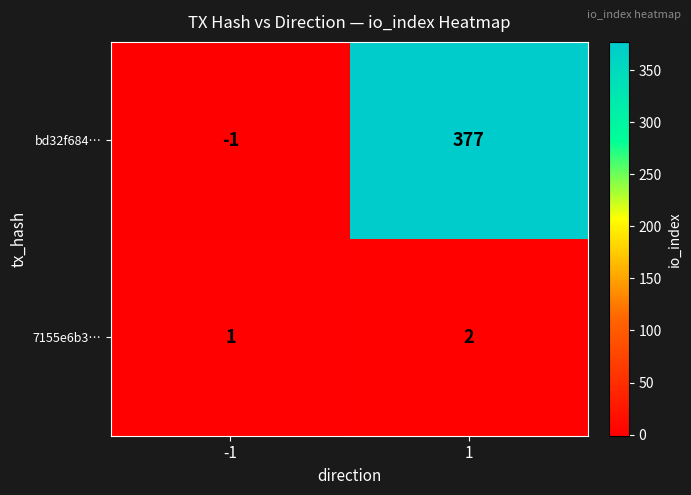

At how many categories does at least one series exceed 359?

1